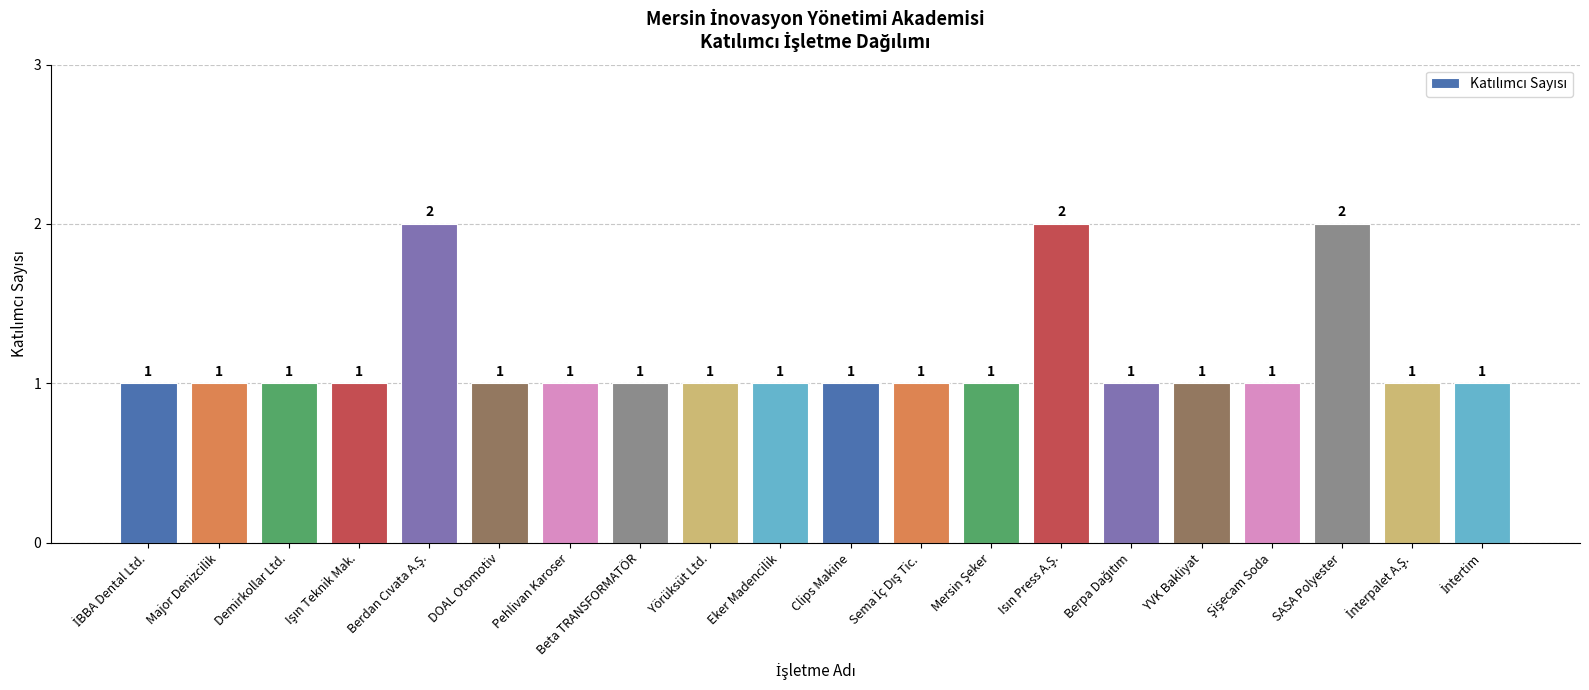

How many data points does each series have?

20